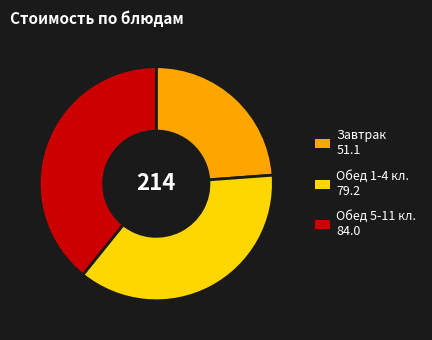

Is there any slice that represents more than half of the pie?

No